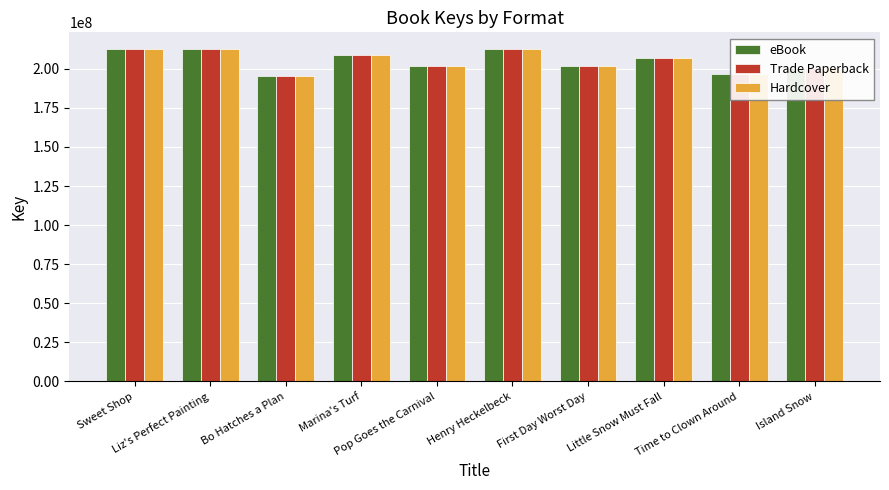

What is the sum of the eBook values at Pop Goes the Carnival and Marina's Turf?

410614821